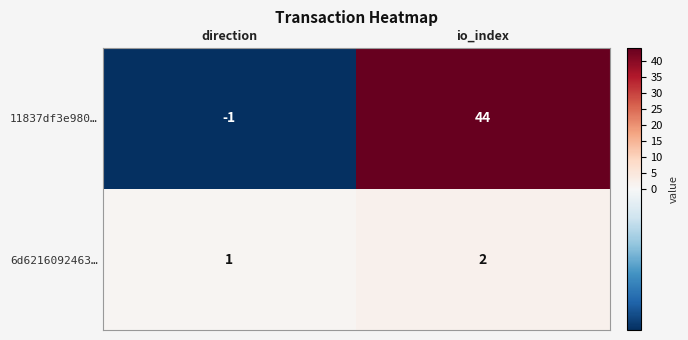

The value of 6d6216092463… at io_index is 2. True or false?

True